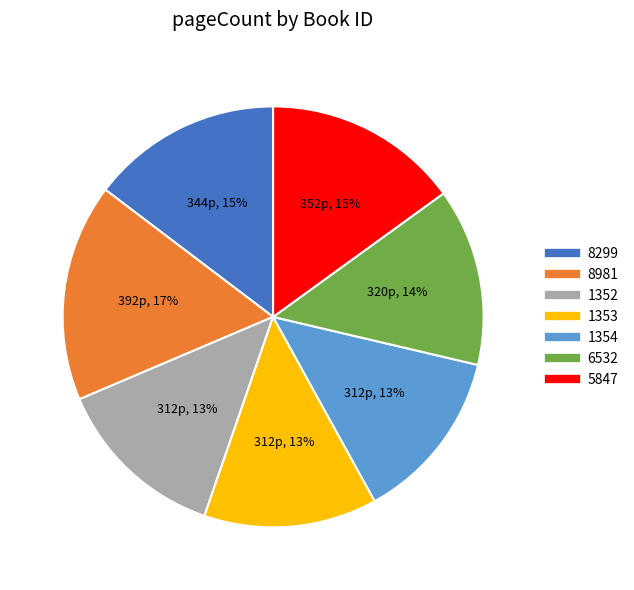

How many segments does this pie chart have?

7